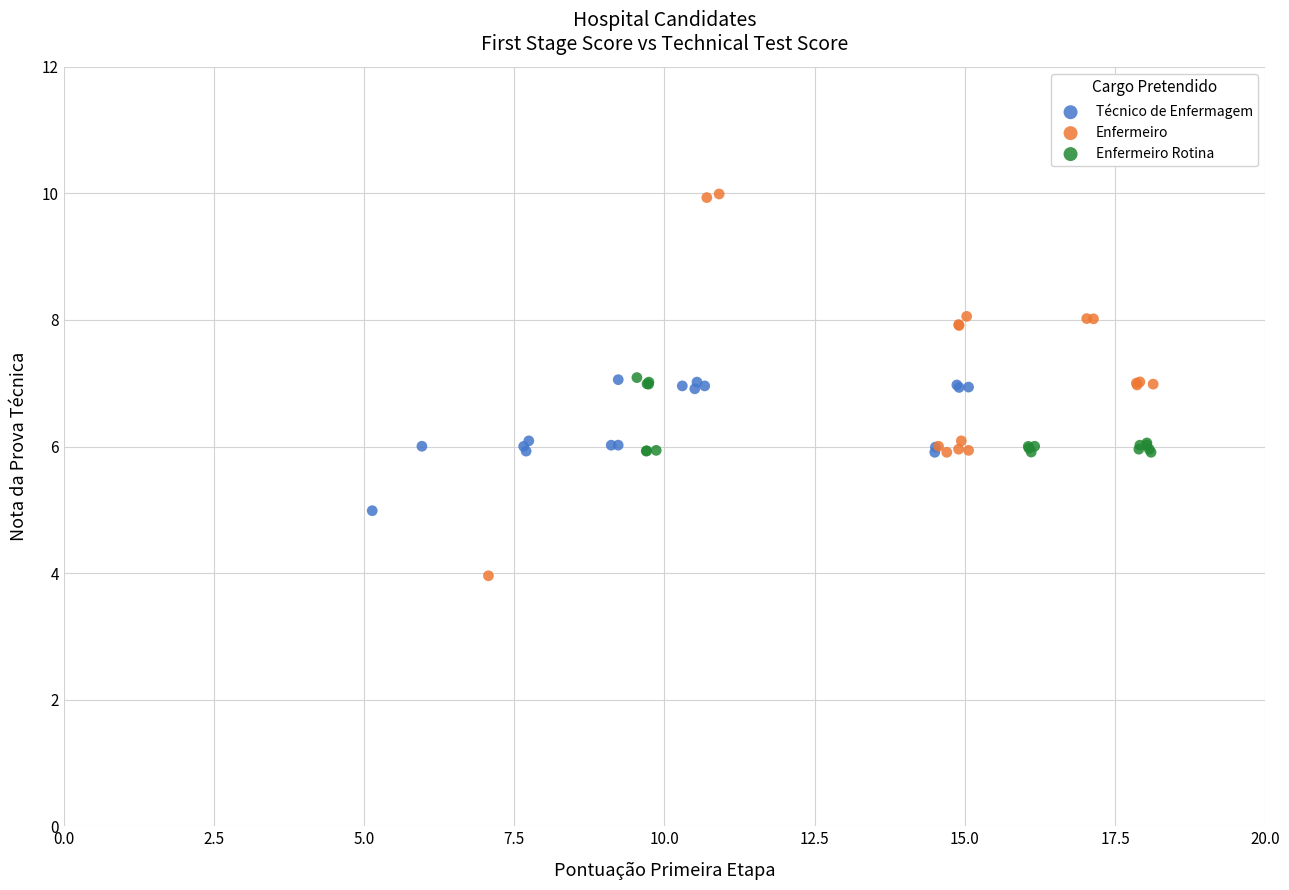

Which series contains the highest Y value?

Enfermeiro